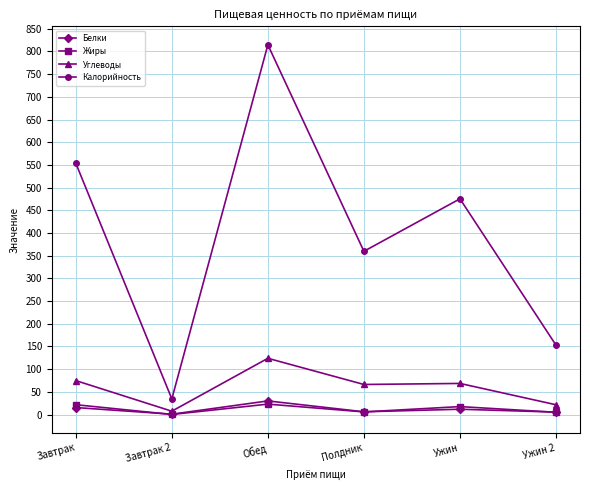

Is this an area chart (filled region under the line)?

No